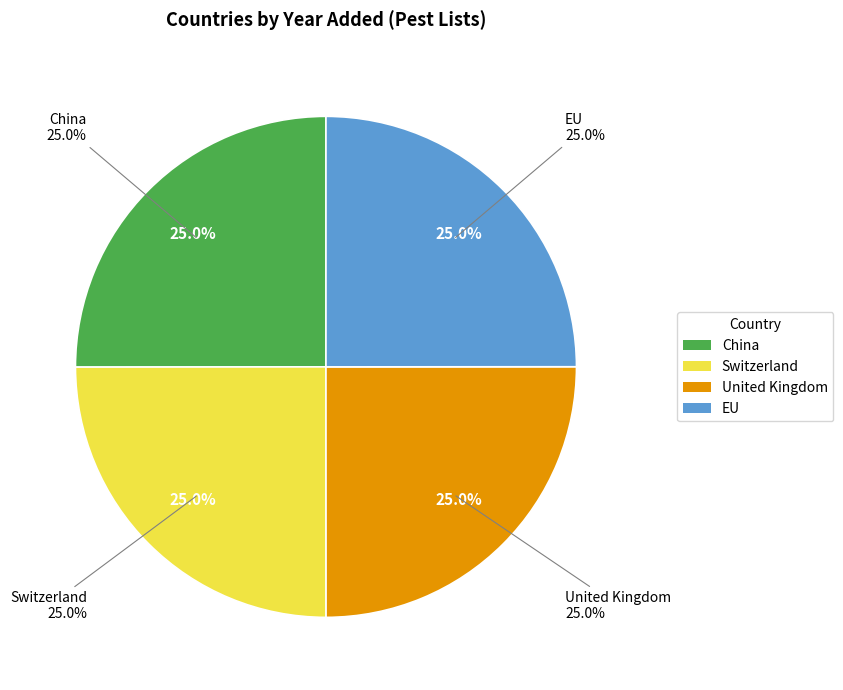

Is it true that EU is 25% of the pie?

True